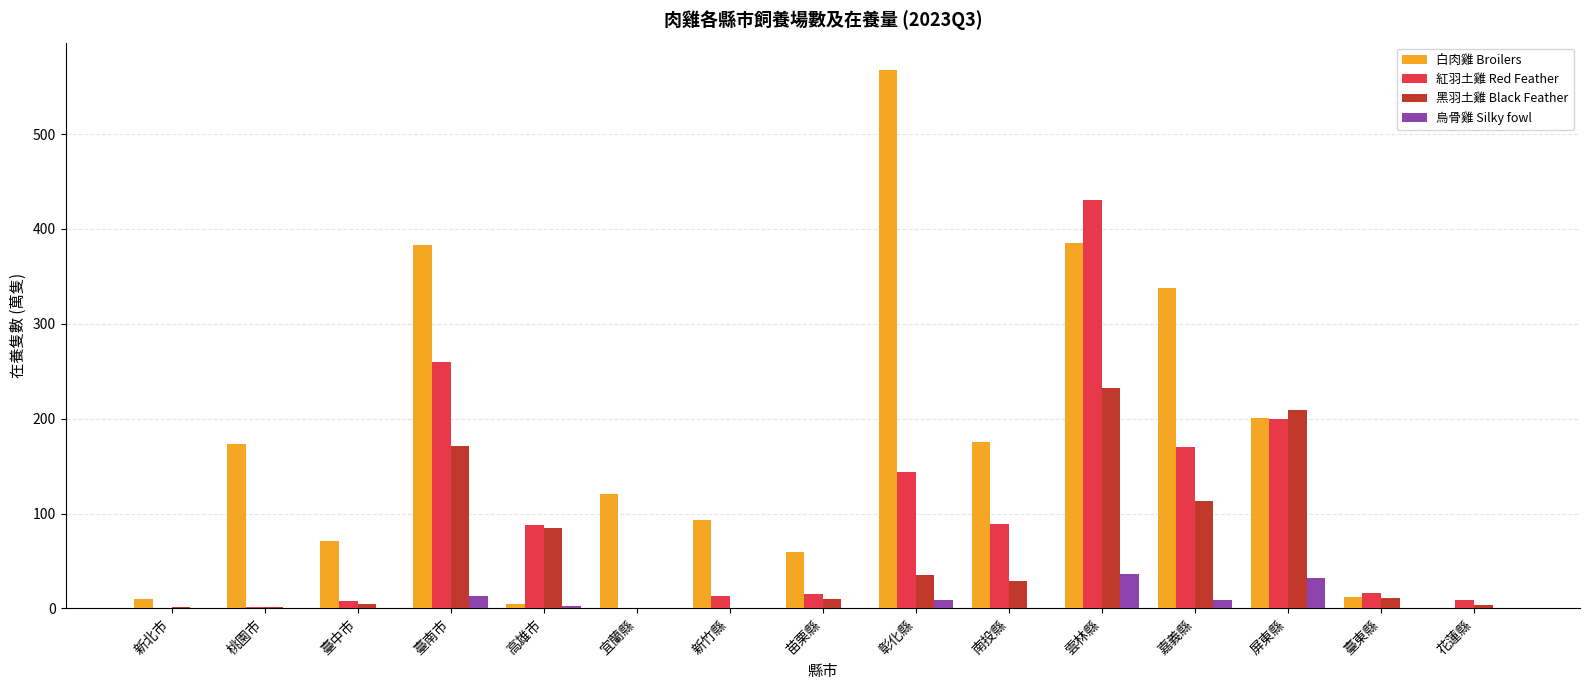

Is the value of 烏骨雞 Silky fowl at 雲林縣 greater than the value of 紅羽土雞 Red Feather at 宜蘭縣?

Yes